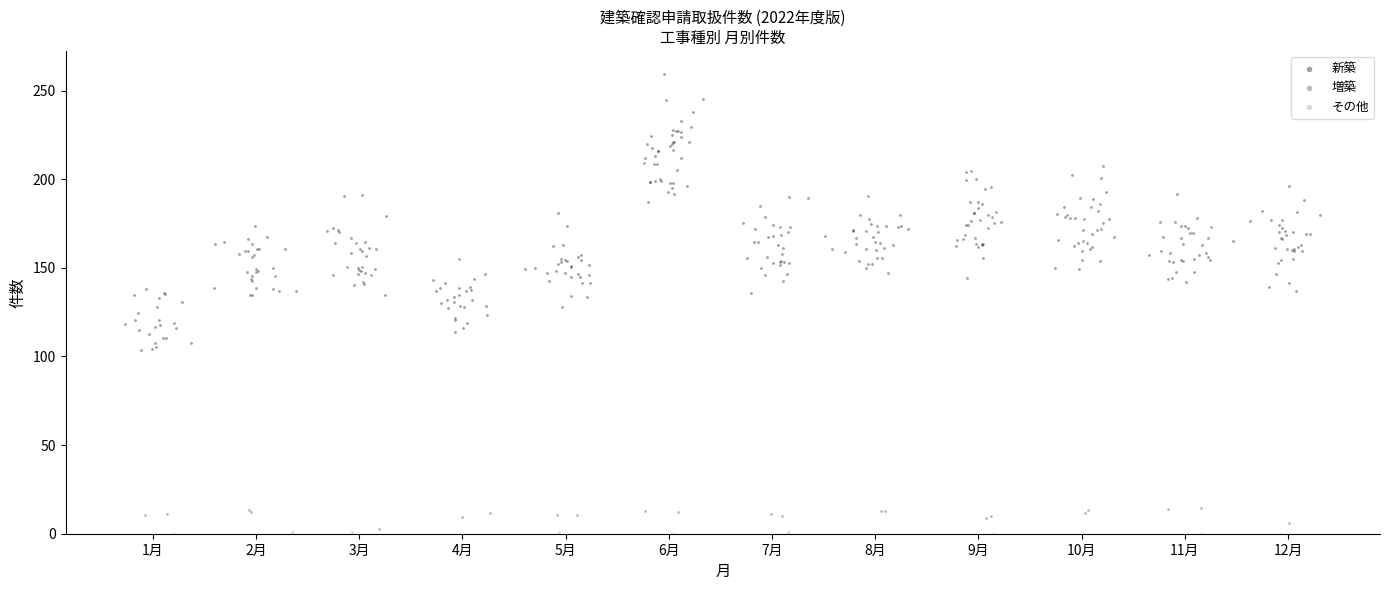

Which series reaches the maximum Y coordinate?

新築